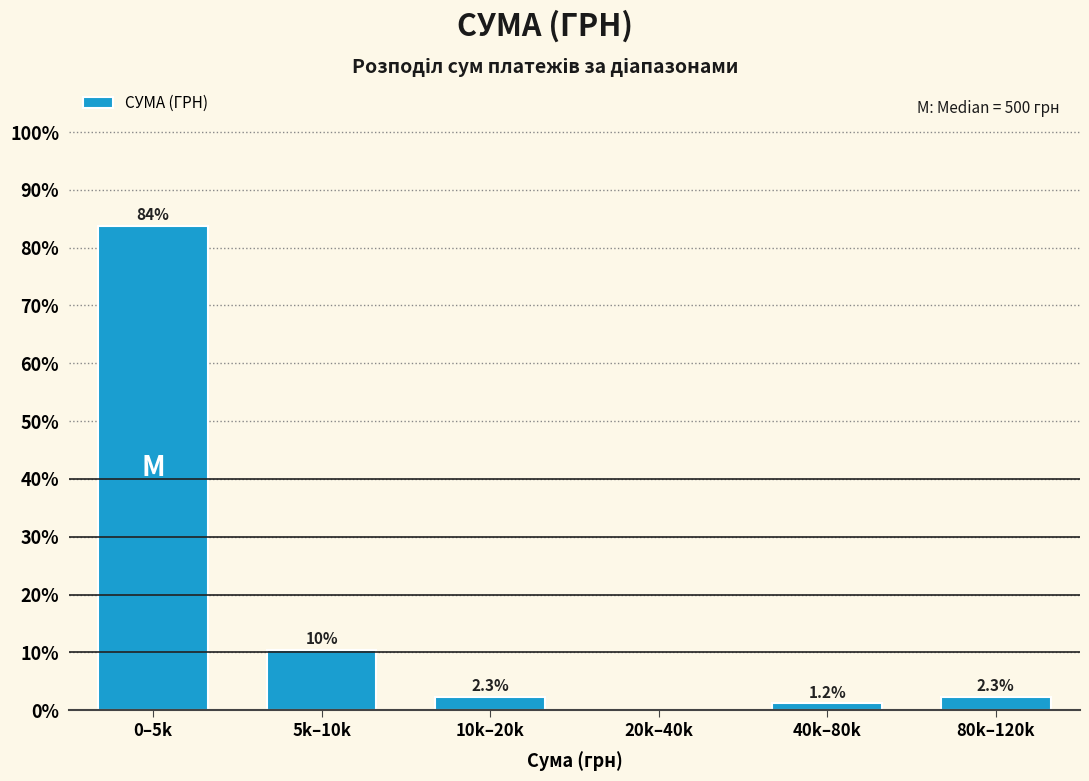

Reading left to right, transcribe all the data shown in this chart.

0–5k=83.7	5k–10k=10.5	10k–20k=2.3	20k–40k=0.0	40k–80k=1.2	80k–120k=2.3